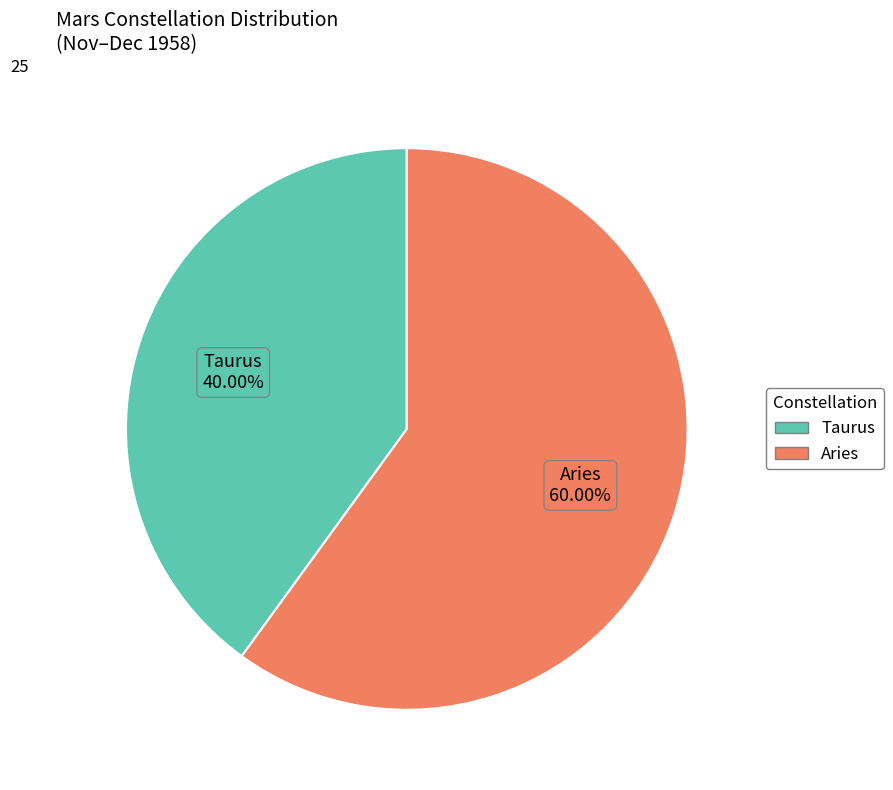

Is the sum of Aries and Taurus greater than half?

Yes